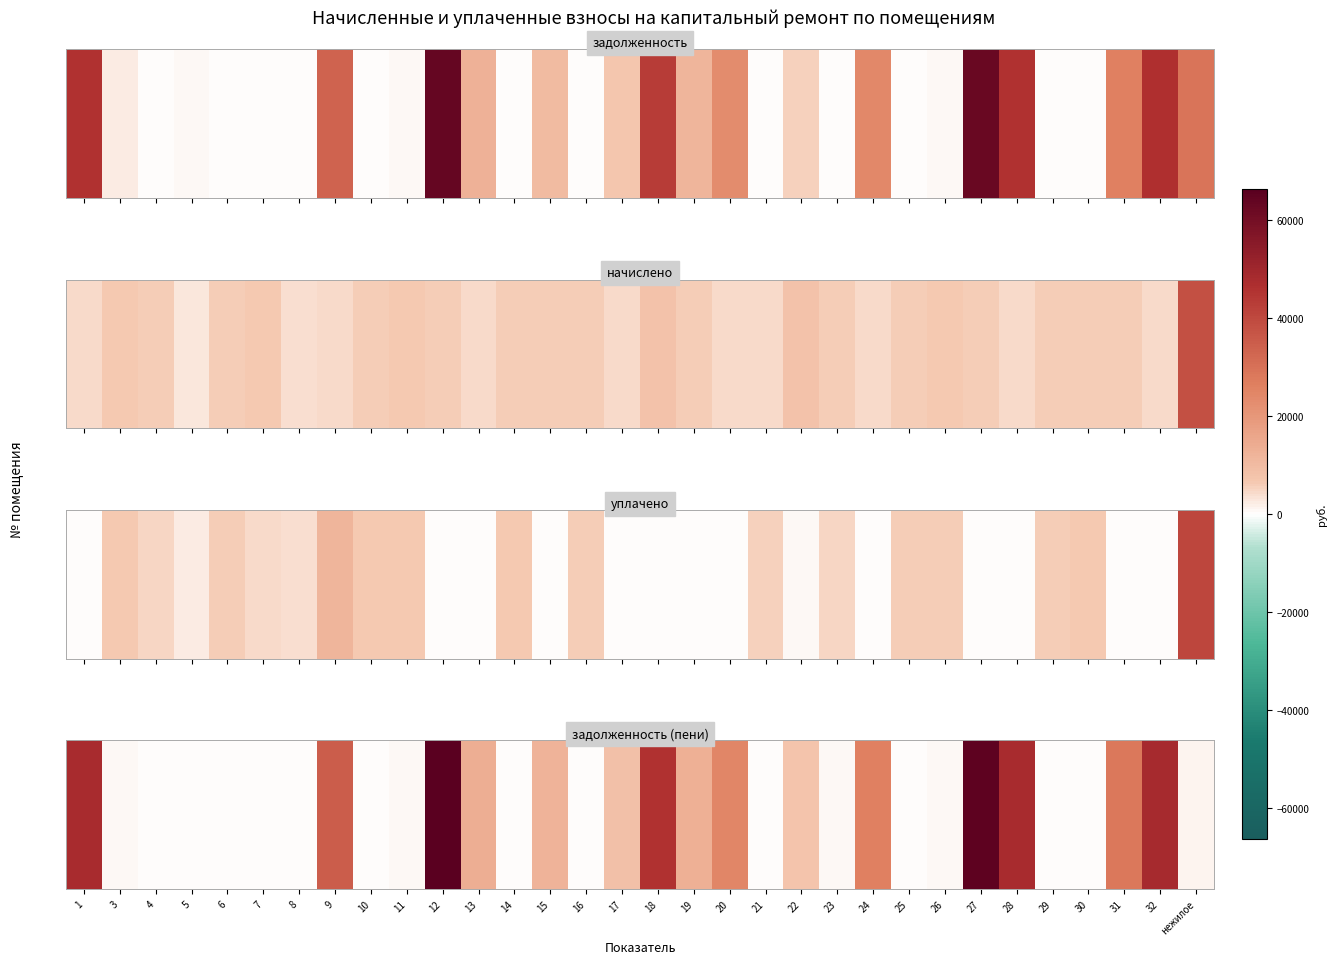

Count the number of categories in the chart.

32